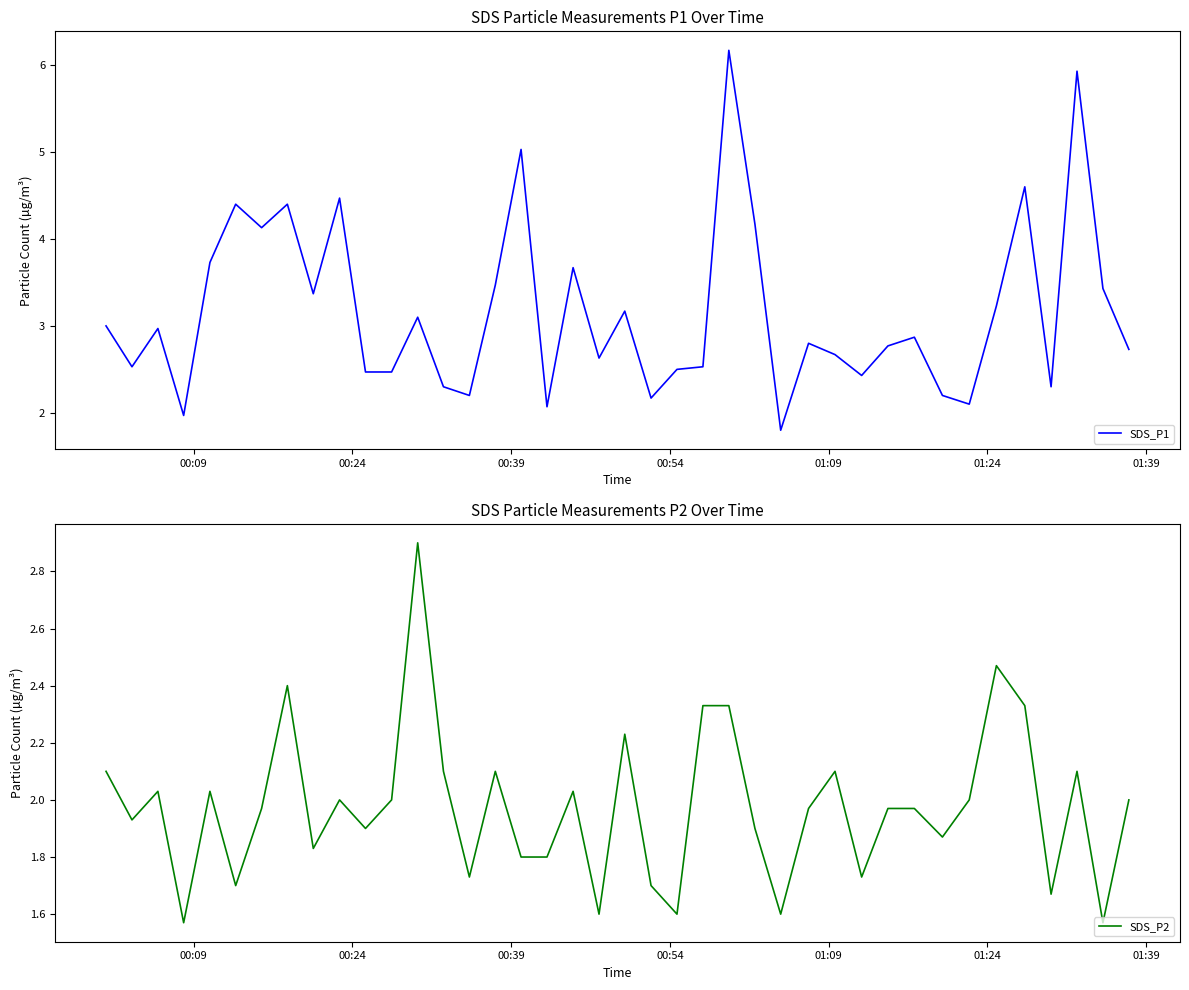

What is the highest value of the SDS_P1 series?

6.2